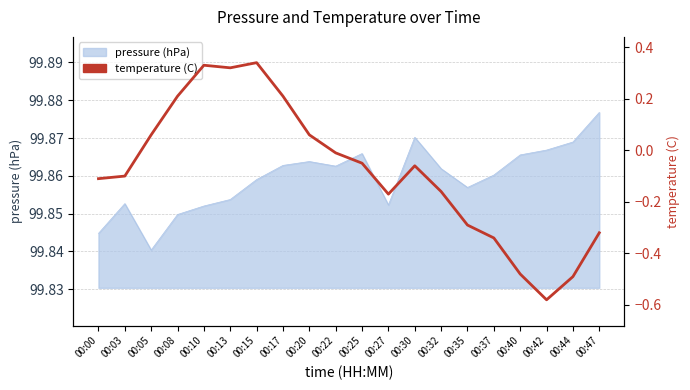

At which label does the data first exceed 0?

00:05